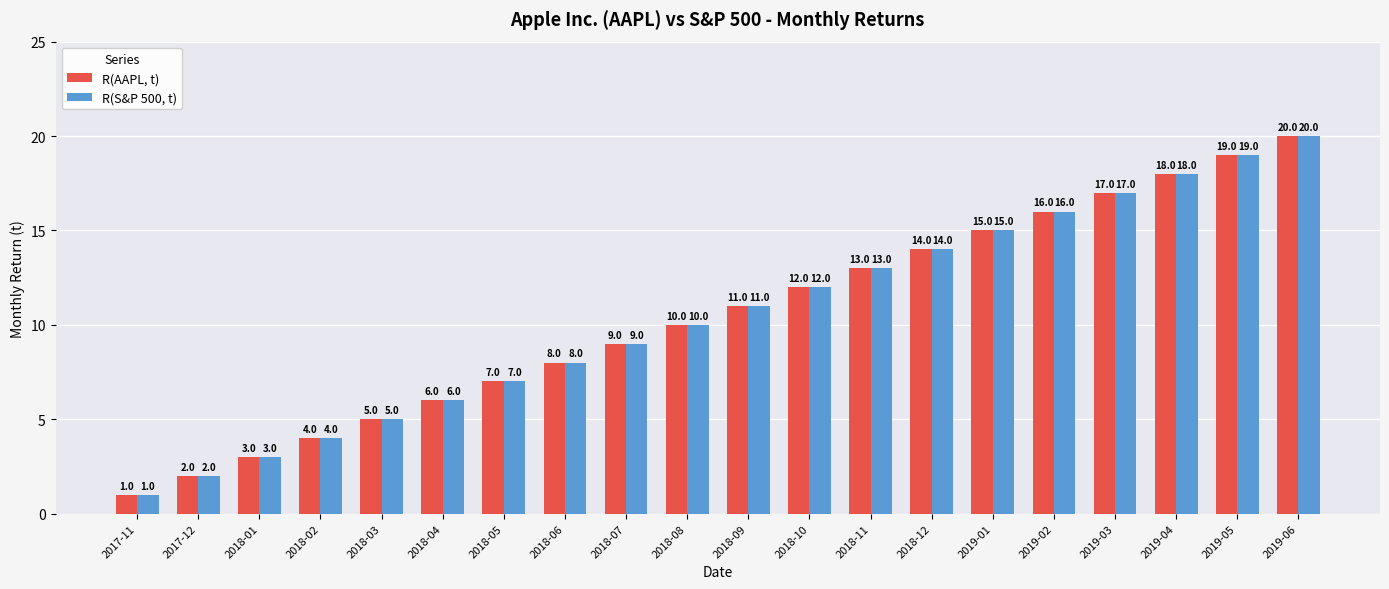

At which category is the sum across all series the highest?

2019-06